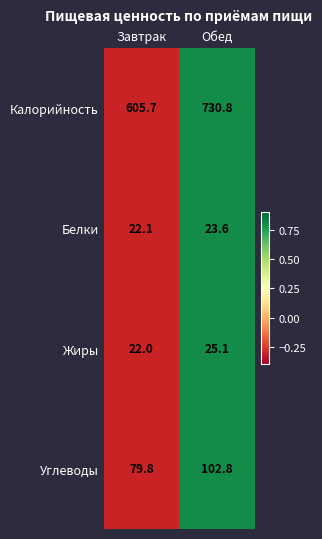

What is the total value across all series at Обед?

882.3